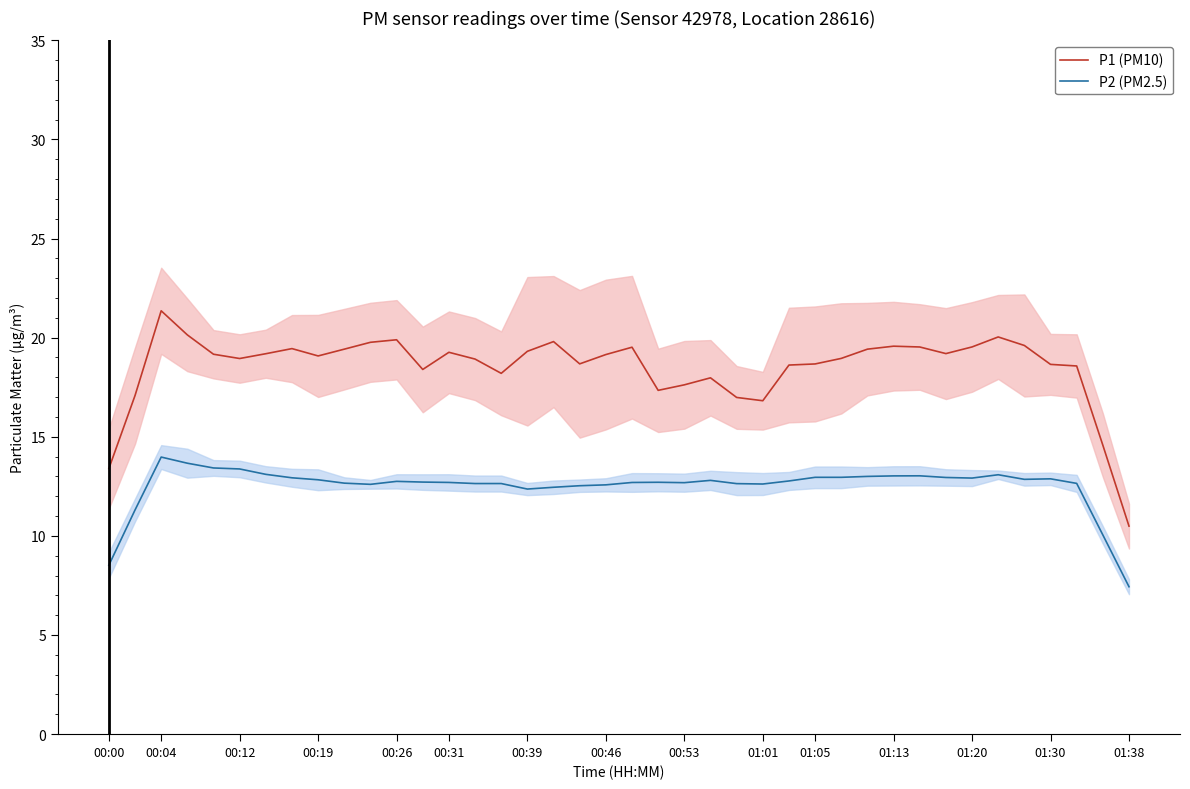

True or false: P1 (PM10) has a value of 3.8 at 01:30.

False